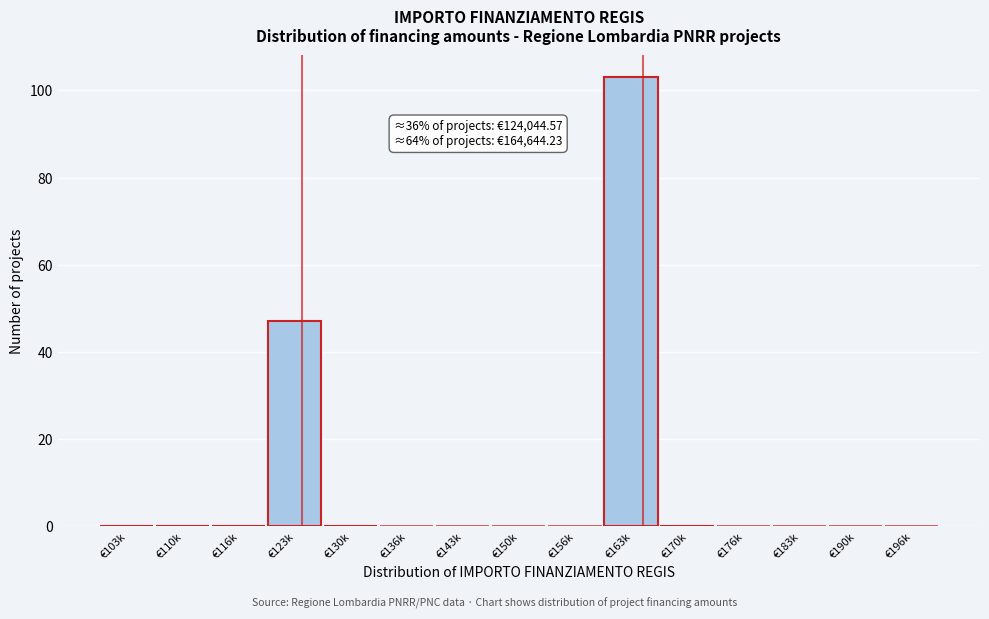

Reading left to right, transcribe all the data shown in this chart.

€103k=0	€110k=0	€116k=0	€123k=47	€130k=0	€136k=0	€143k=0	€150k=0	€156k=0	€163k=103	€170k=0	€176k=0	€183k=0	€190k=0	€196k=0